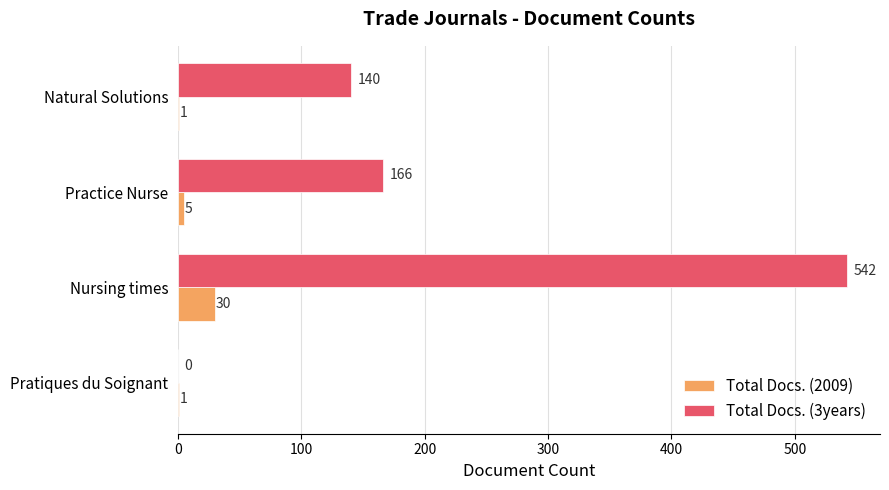

What is the sum of the Total Docs. (3years) values at Natural Solutions and Nursing times?

682